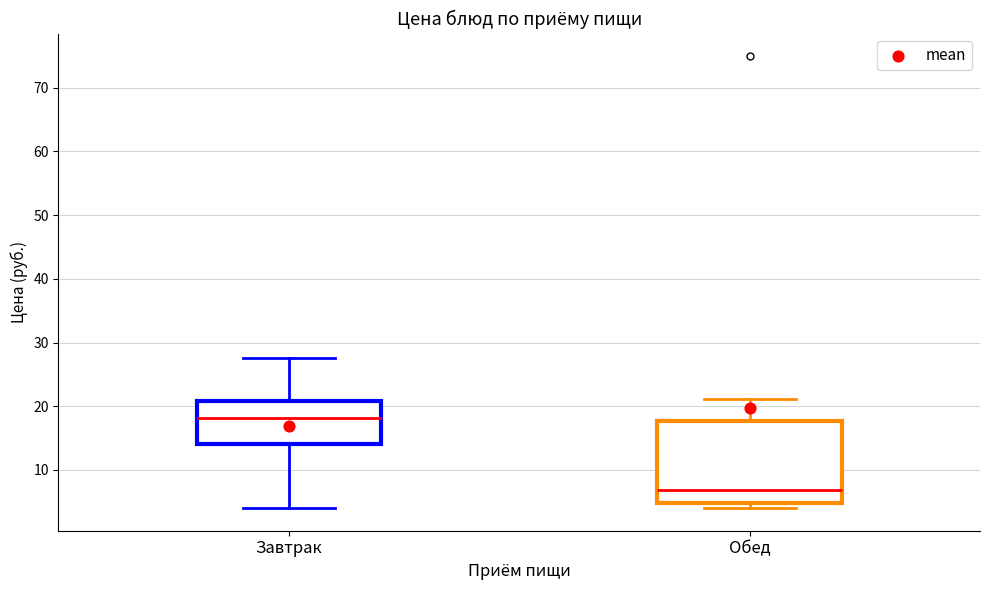

Which box is the tallest, from its lower edge to its upper edge?

Обед